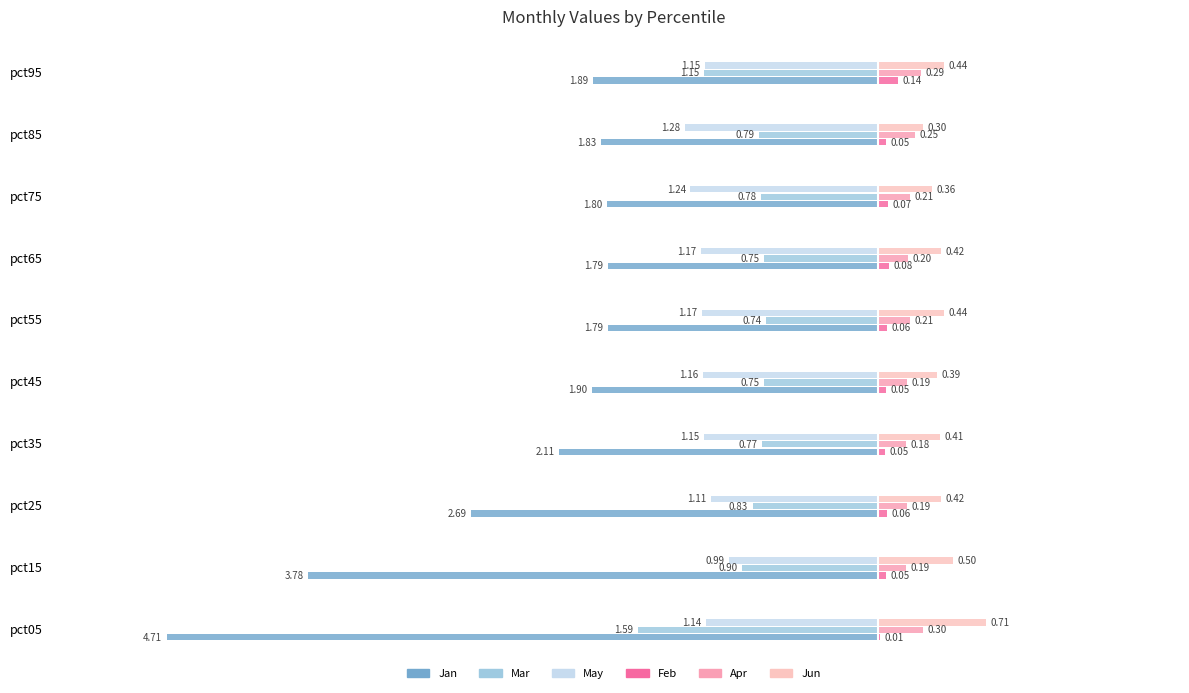

How many categories are shown in the chart?

10